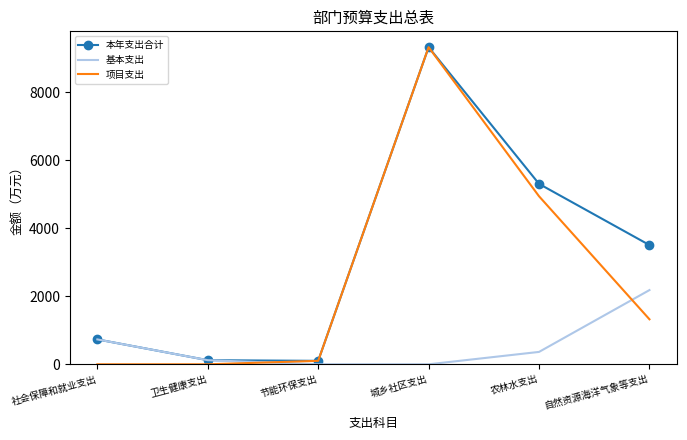

List the series in order of their overall mean, lowest first.

基本支出, 项目支出, 本年支出合计